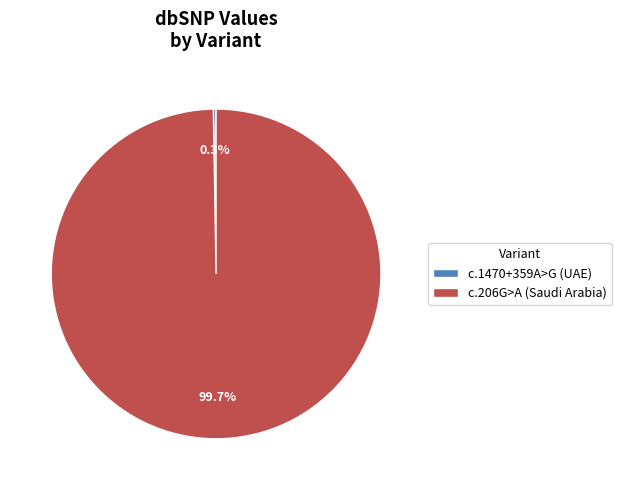

Which slice is the largest?

c.206G>A (Saudi Arabia)